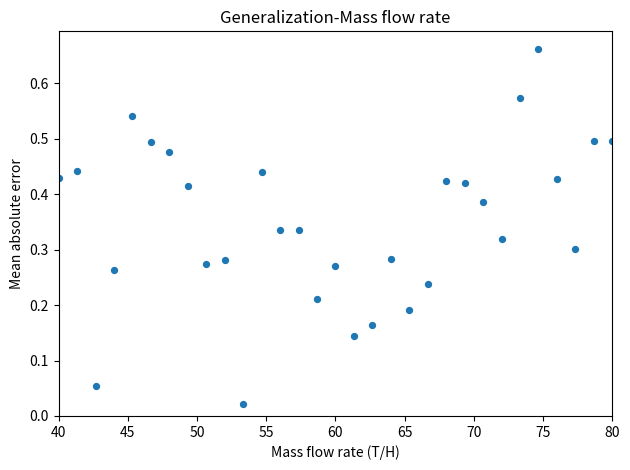

What is the range of X values (max minus min)?

40.0